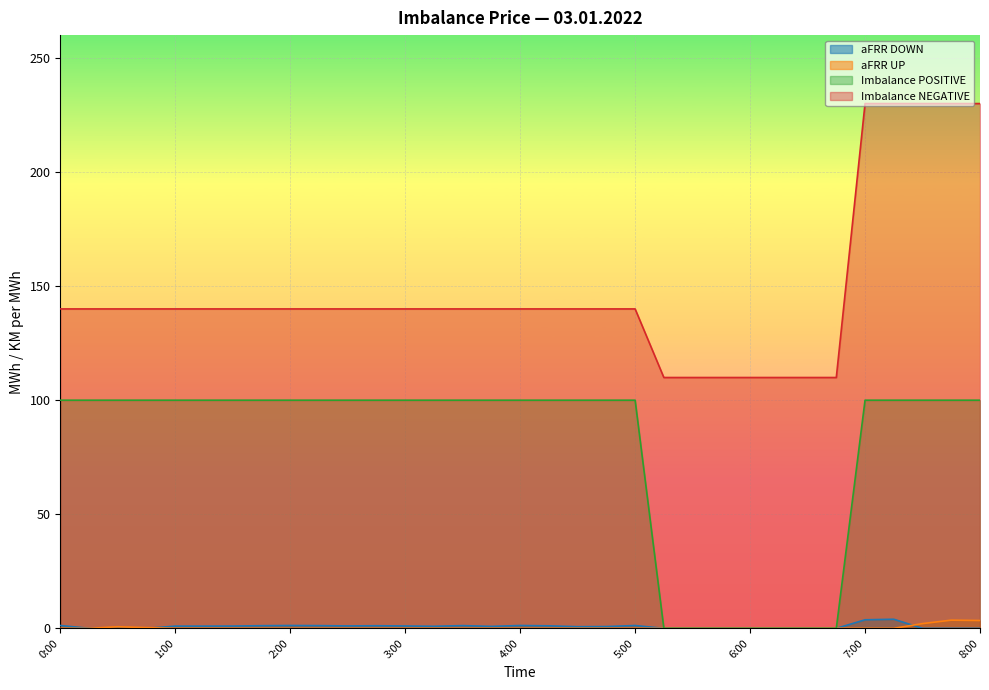

At 5:15, list the series in order from largest to smallest.

Imbalance NEGATIVE, aFRR DOWN, aFRR UP, Imbalance POSITIVE